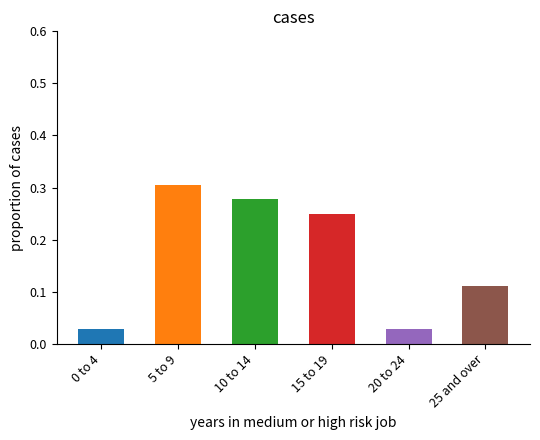

Which category has the highest value across all series?

5 to 9